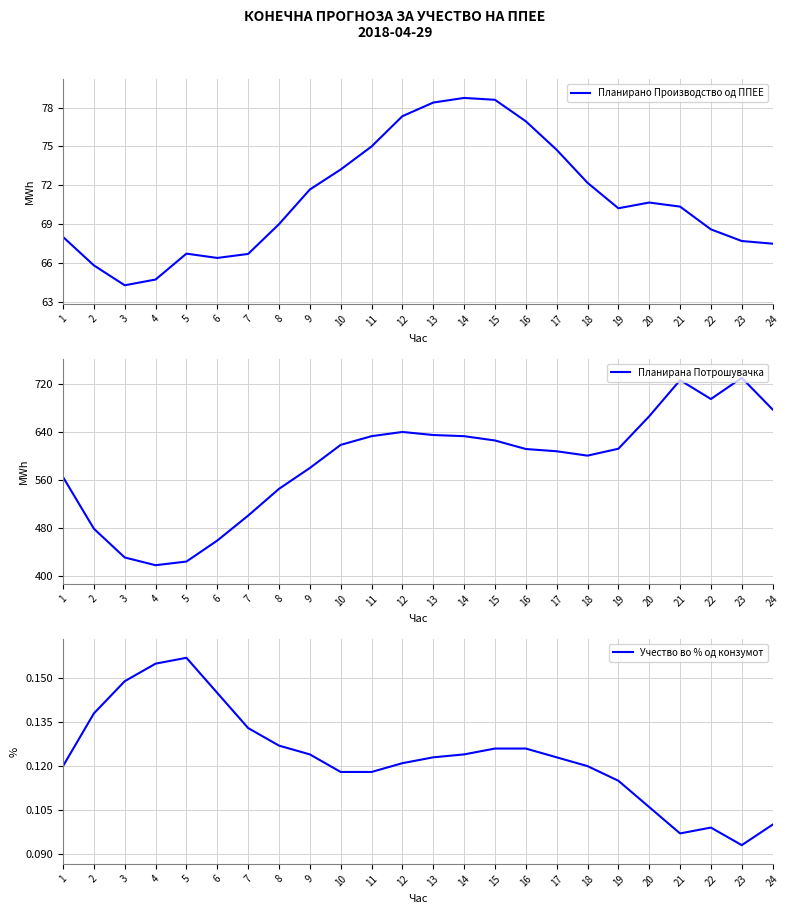

Which series changed the most between 5 and 6?

Планирана Потрошувачка